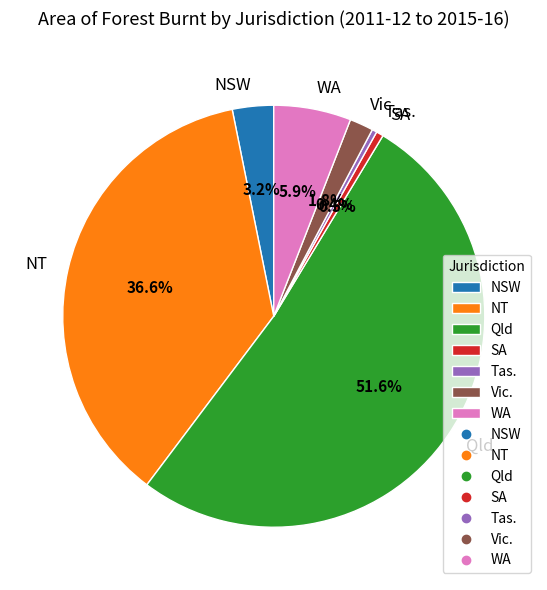

Approximately how many times larger is the value at SA compared to WA?

0.1